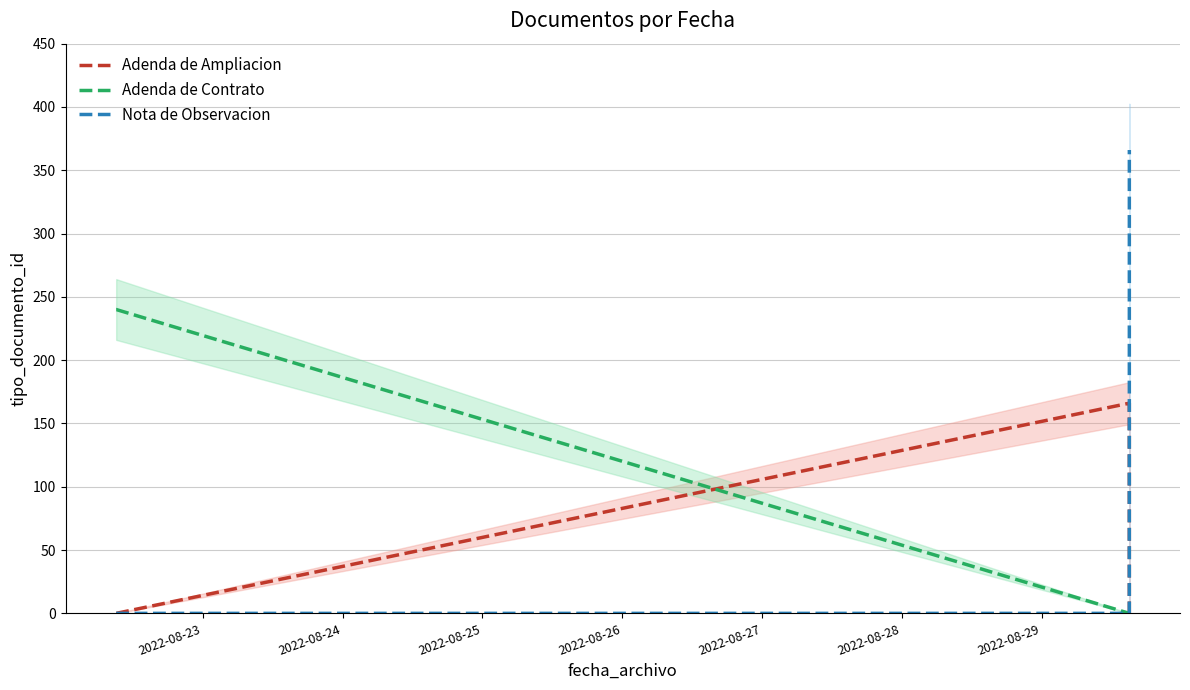

Does the chart have visible grid lines?

Yes